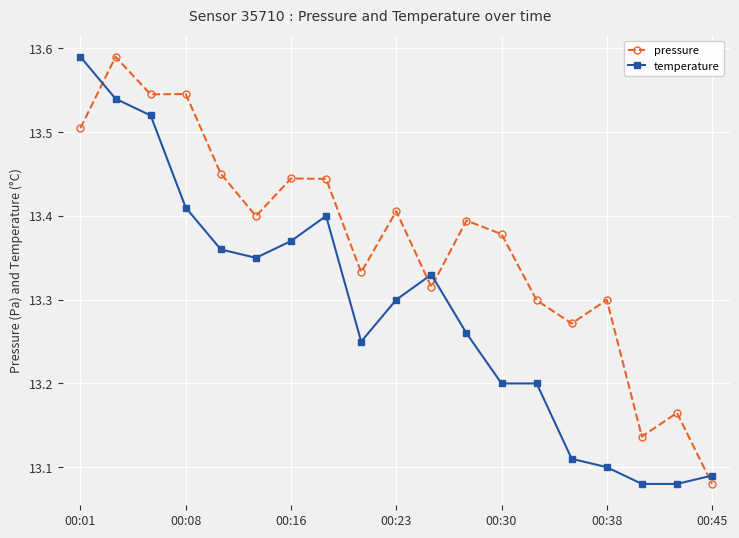

Does the chart display data point markers on the line(s)?

Yes